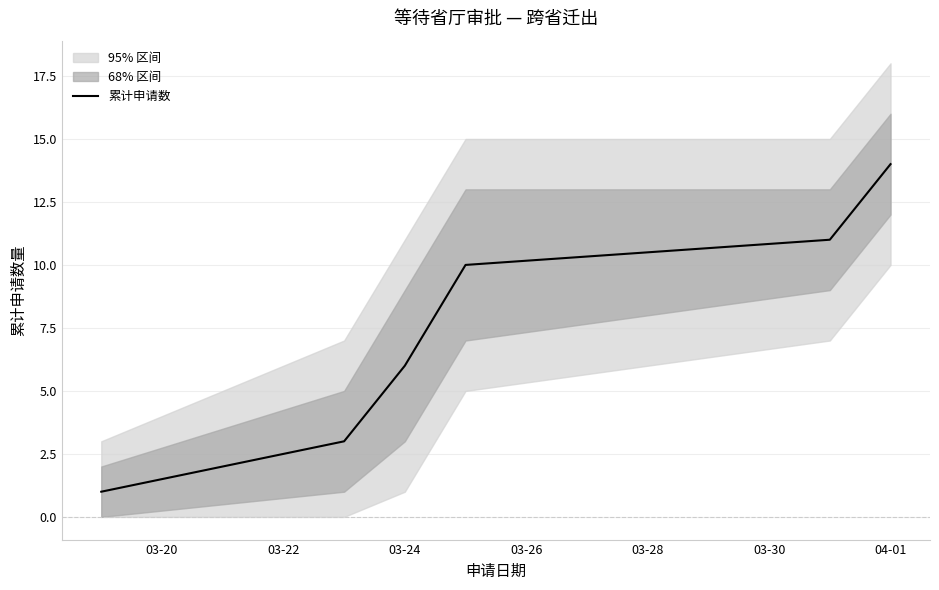

What is the maximum value shown in the chart?

14